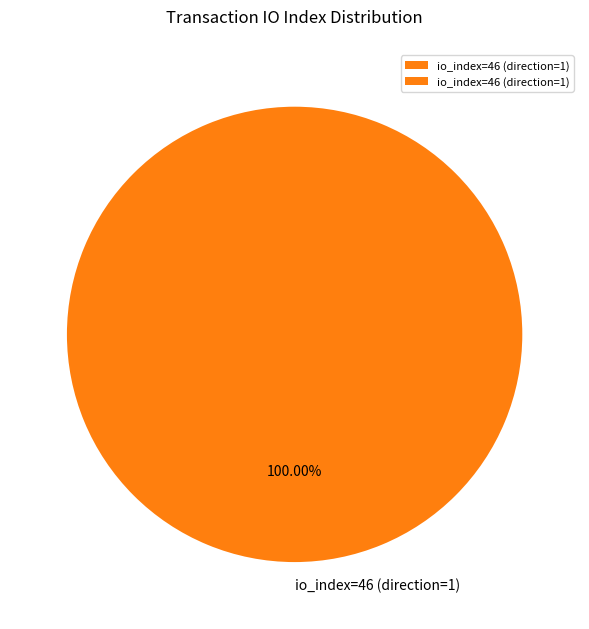

Rank the categories by value from lowest to highest.

io_index=46 (direction=1)